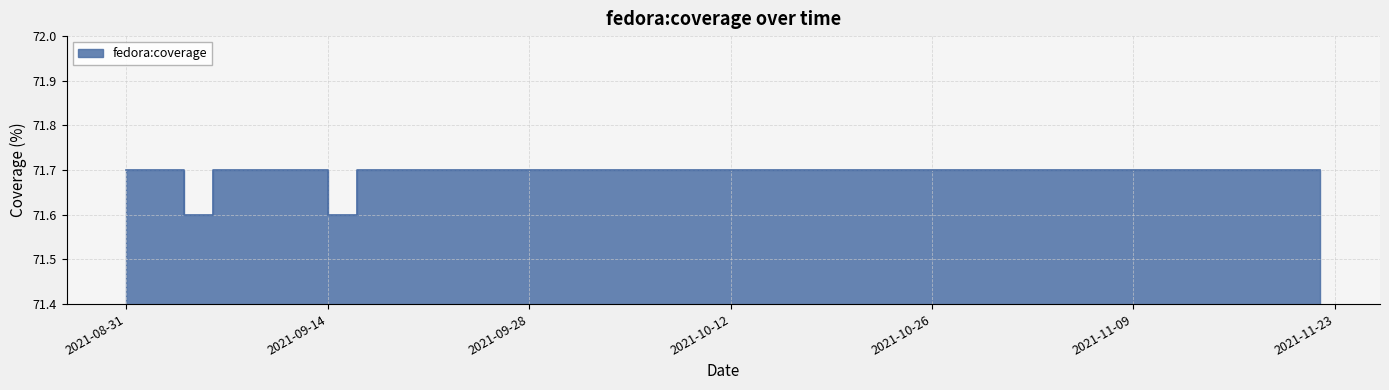

True or false: there are more than 1 points higher than both neighbors.

False